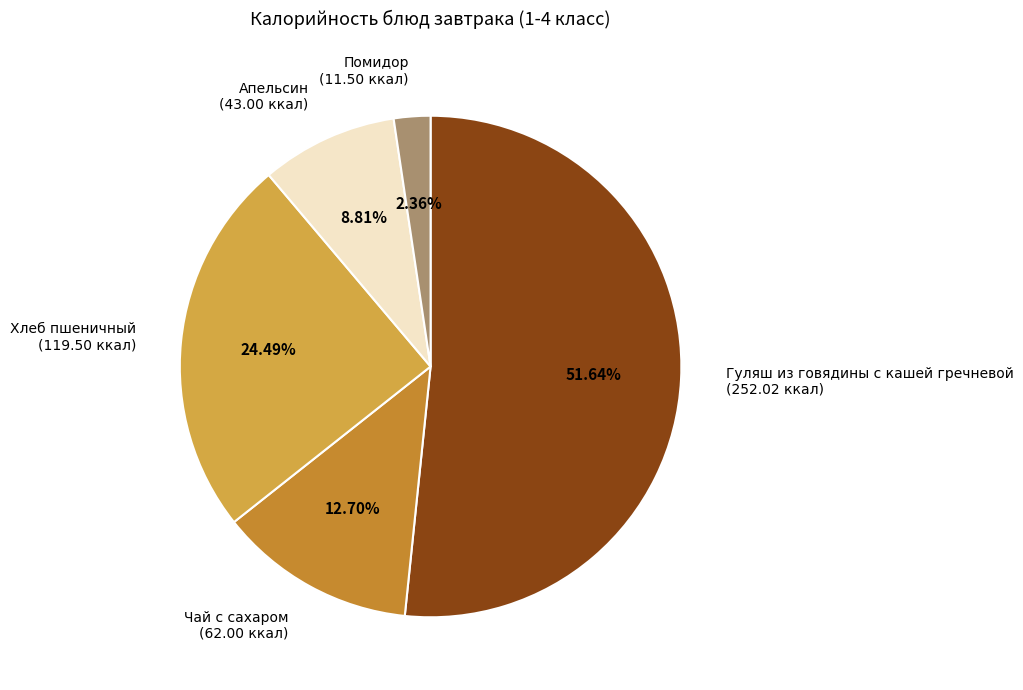

What percentage is the Хлеб пшеничный slice, to the nearest percent?

24%